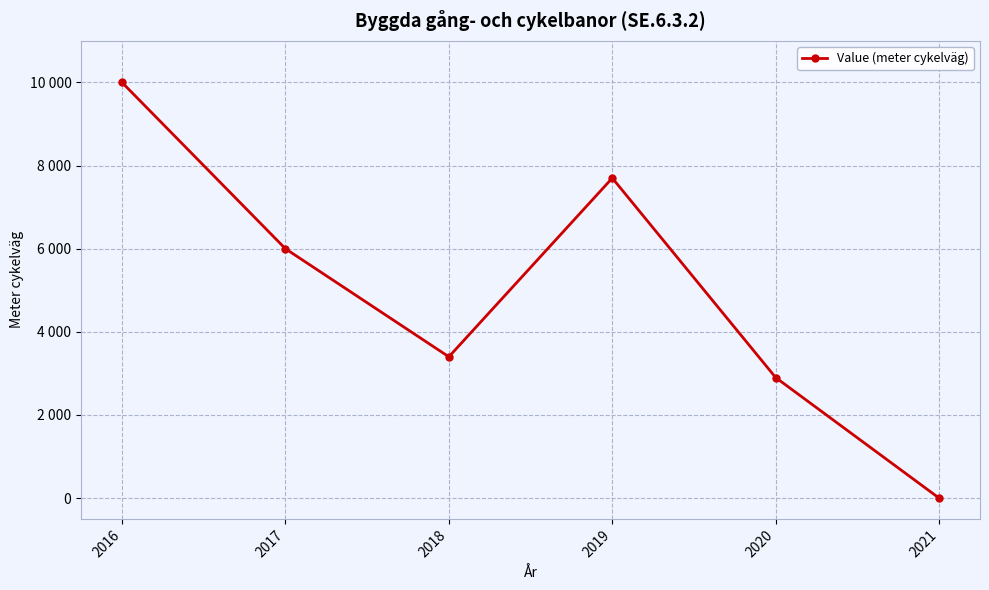

Rank the categories by value from lowest to highest.

2021, 2020, 2018, 2017, 2019, 2016